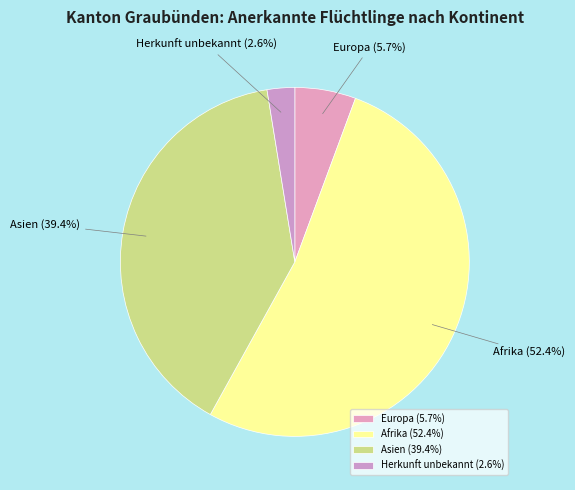

Which category has the smallest portion of the pie?

Herkunft unbekannt